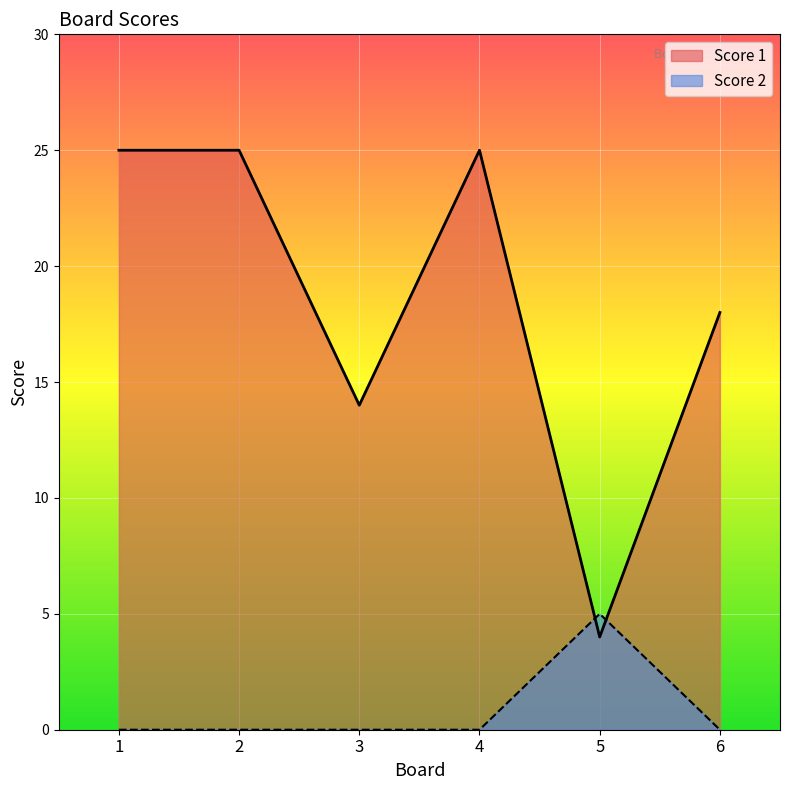

At how many categories does at least one series exceed 6?

5